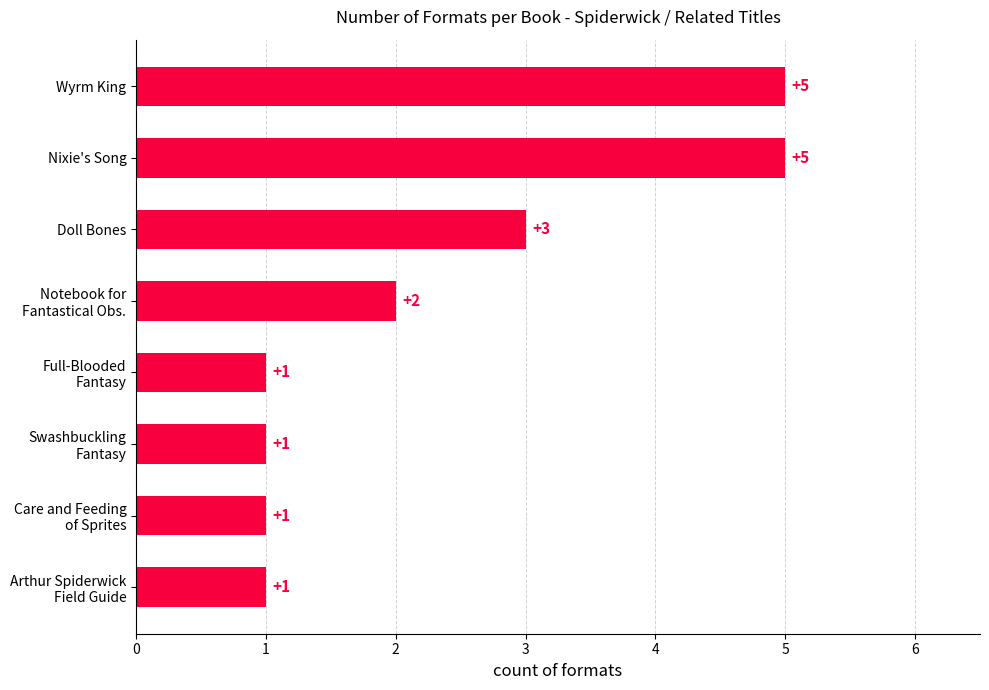

What is the difference between the maximum and minimum values?

4